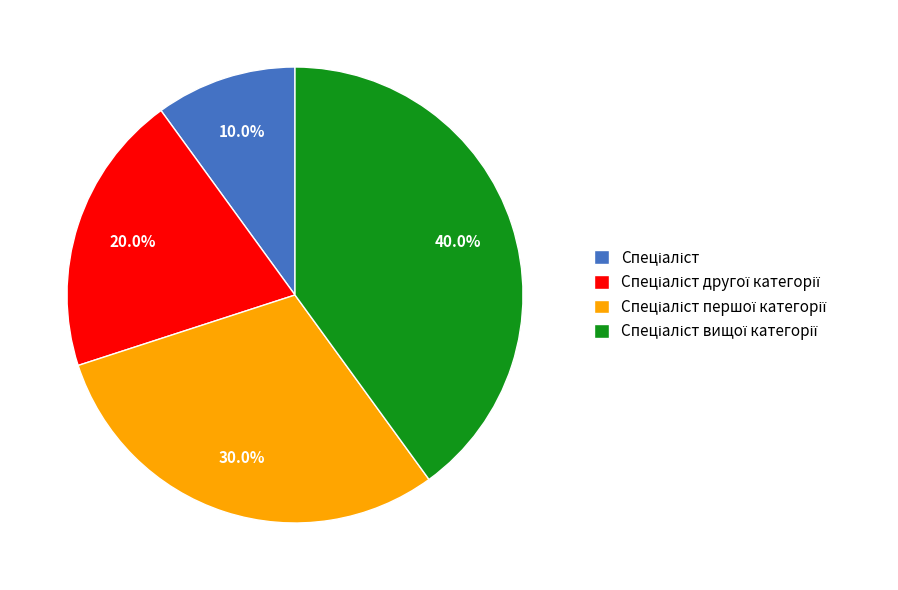

Is there any slice that represents more than half of the pie?

No